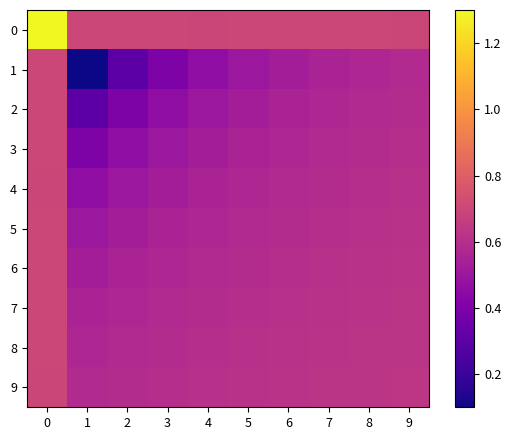

What is the maximum value shown in the chart?

1.3